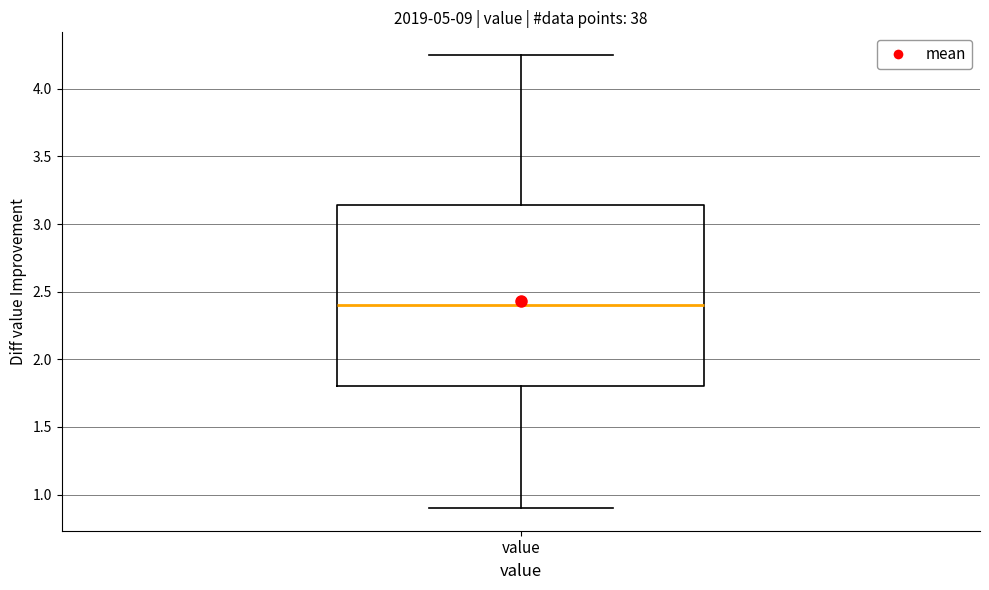

Where does the median line of the box for value sit on the y-axis? The values are not printed on the chart, so give them approximately, as read against the axis.

2.40